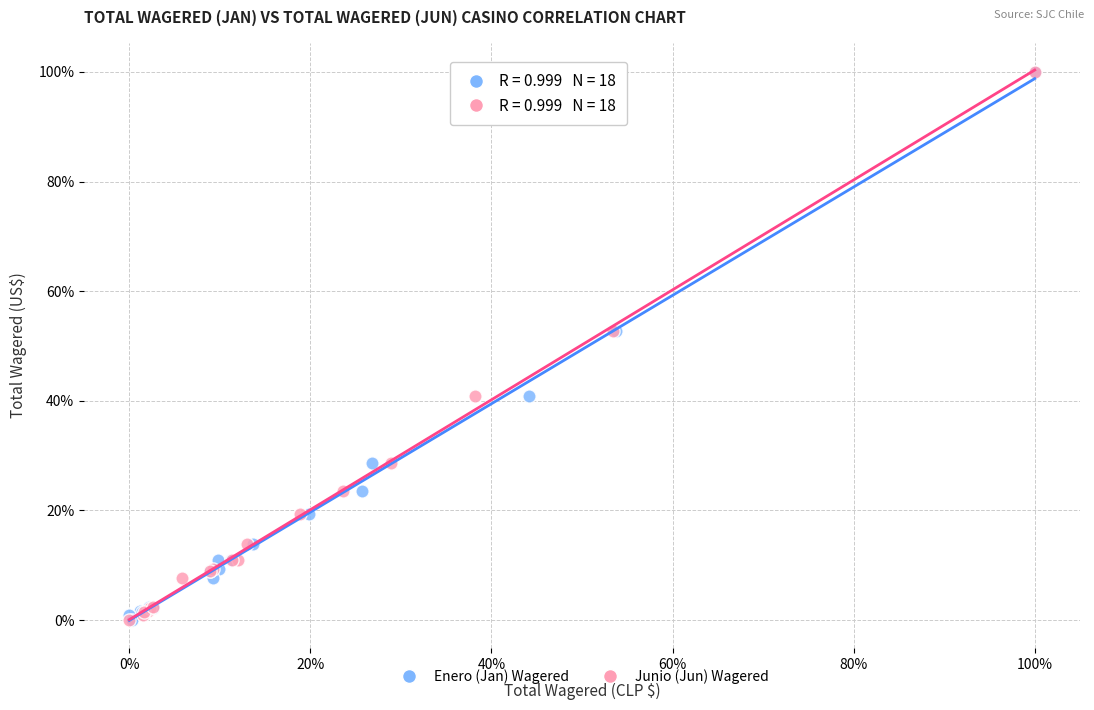

What are all the series names shown in the legend?

Enero (Jan) Wagered, Junio (Jun) Wagered